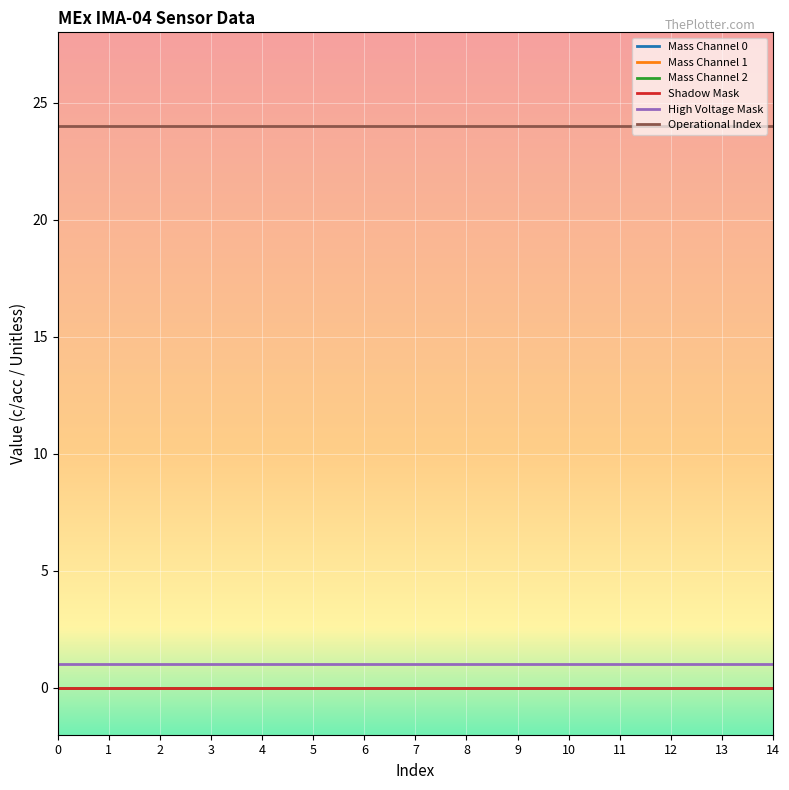

What is the total value across all series at 8?

25